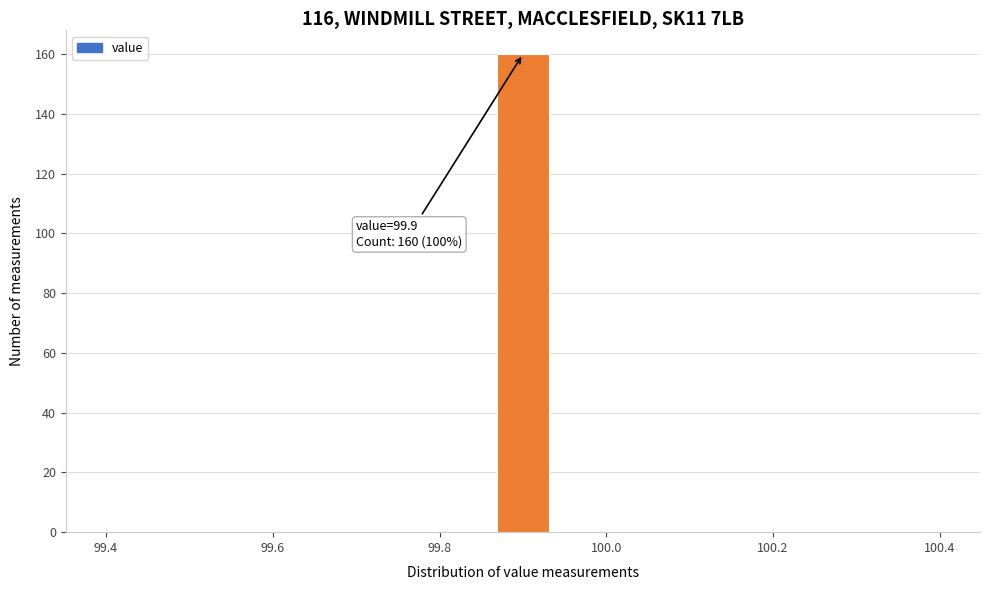

Around what value on the x-axis is the tallest bar? Give the approximate position of its centre, as read against the axis.

99.90